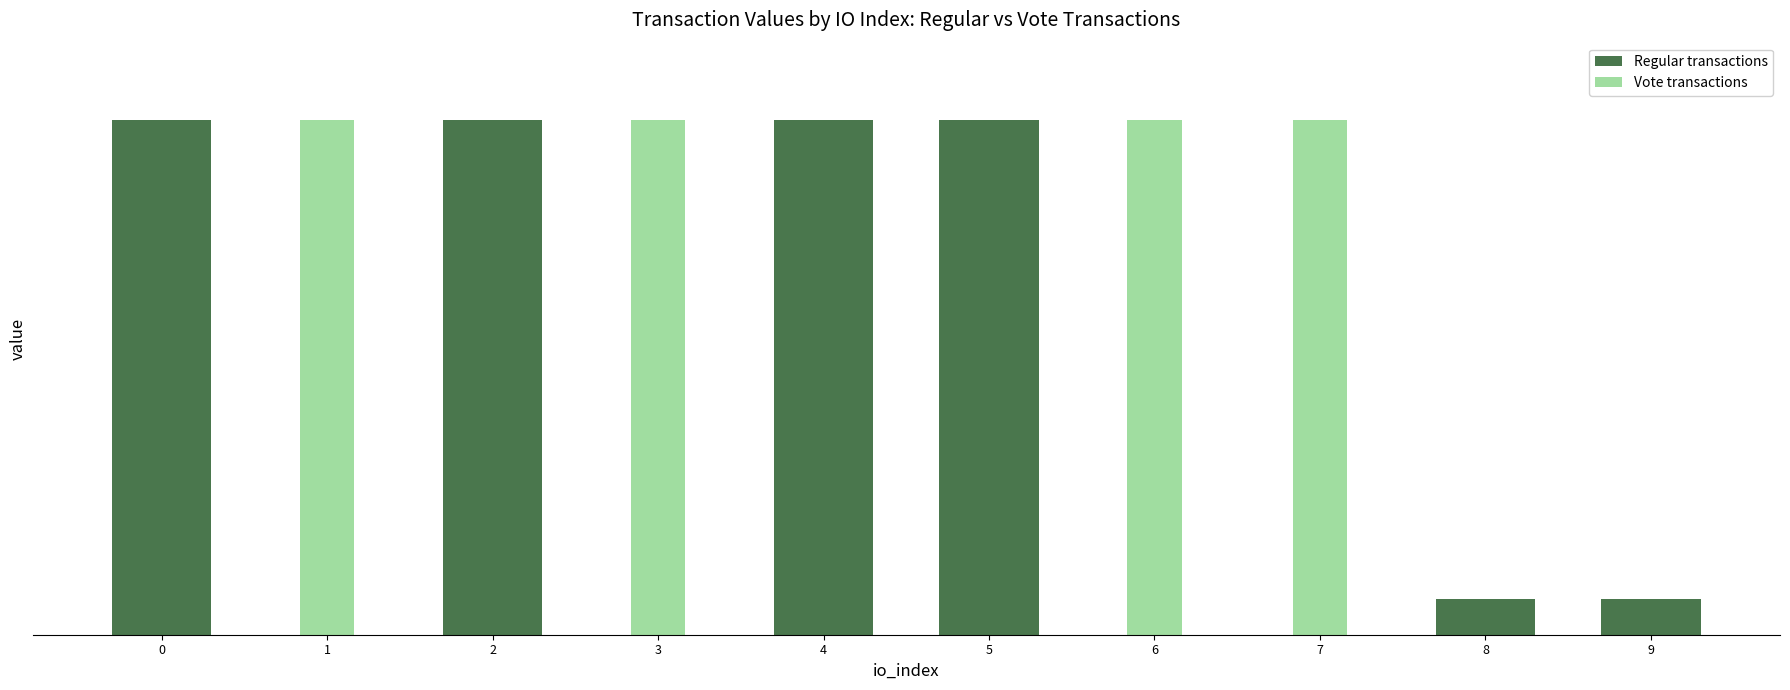

Rank the series by their average value, from highest to lowest.

Regular transactions, Vote transactions